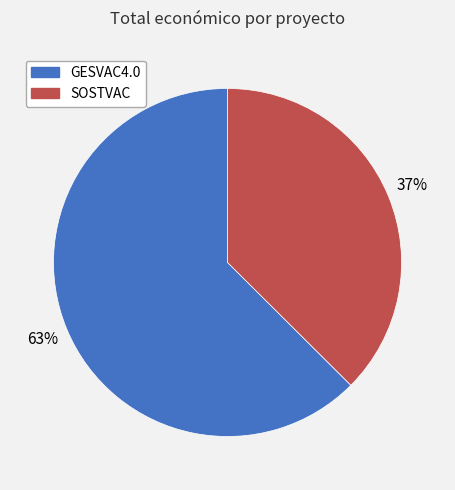

Does SOSTVAC account for over 50% of the chart?

No